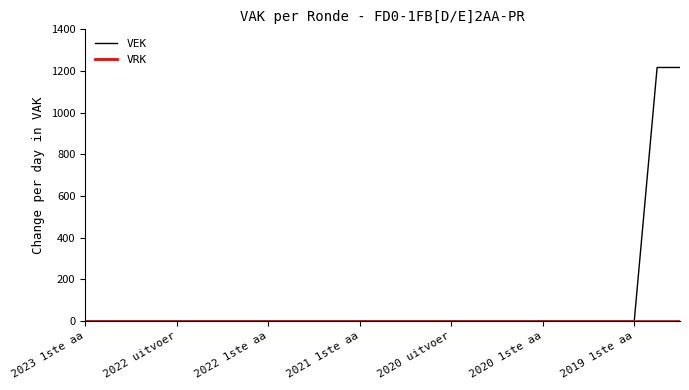

What is the maximum value shown in the chart?

1217